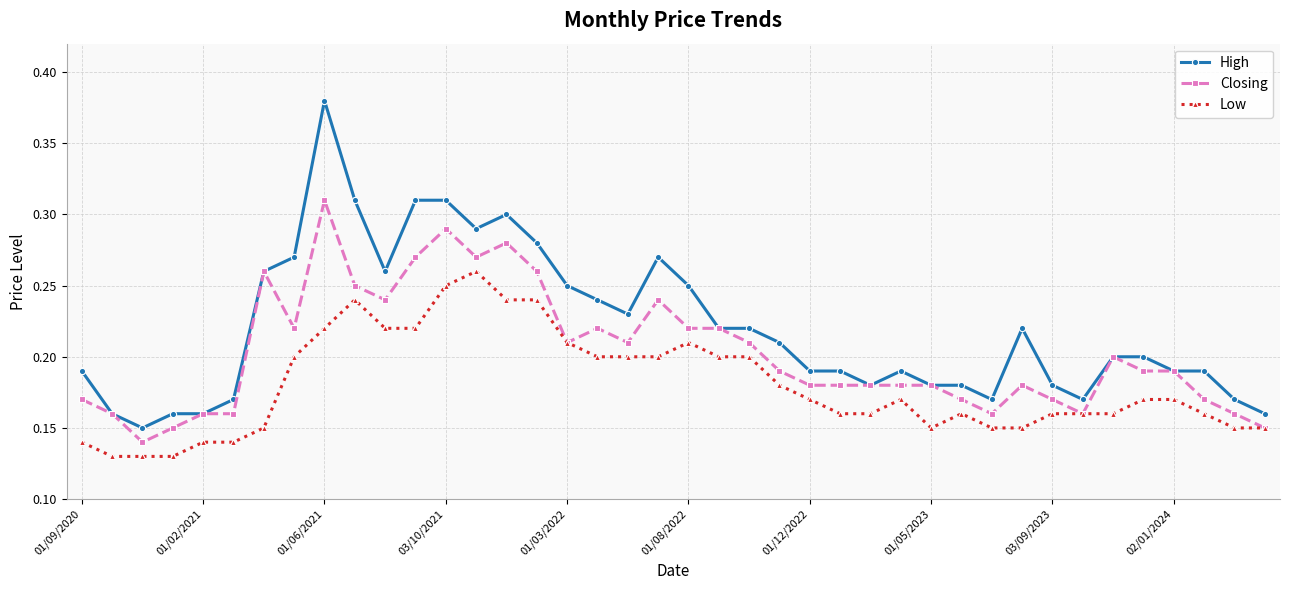

True or false: Low and High intersect in this chart.

False